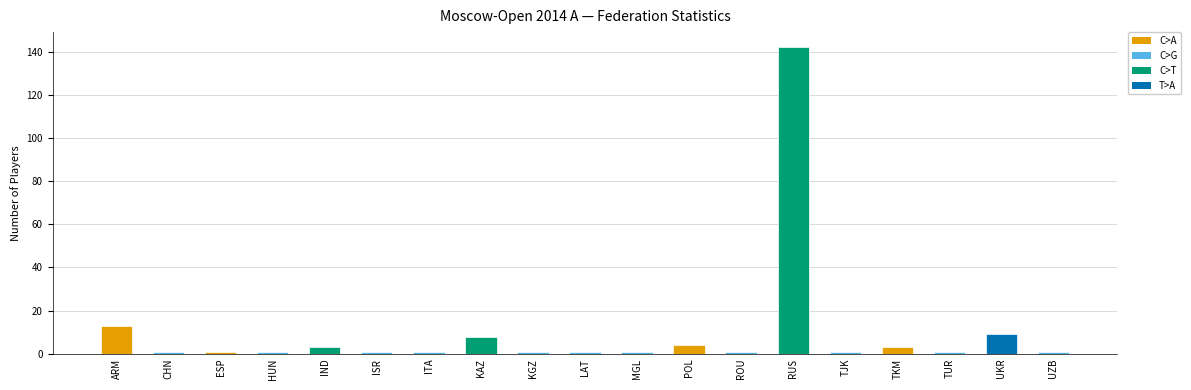

Which has a higher value, ROU or RUS?

RUS